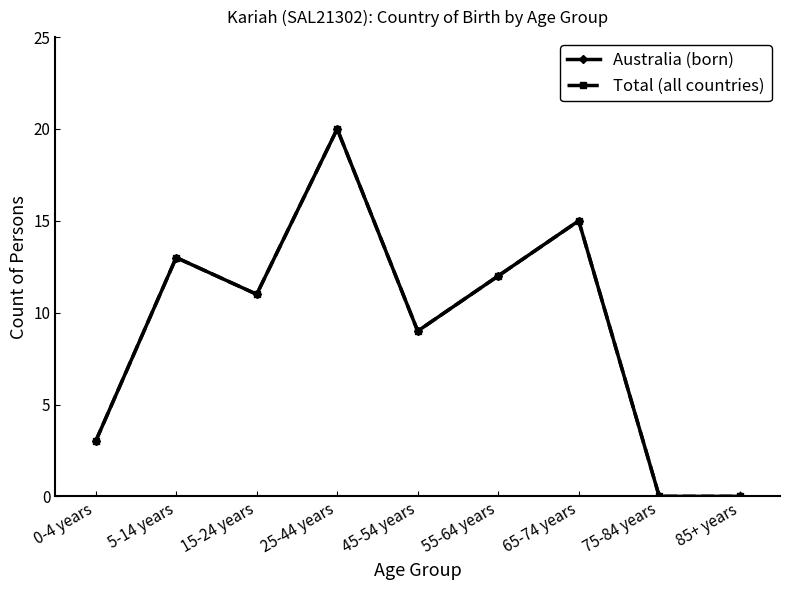

True or false: Total (all countries) and Australia (born) intersect in this chart.

False